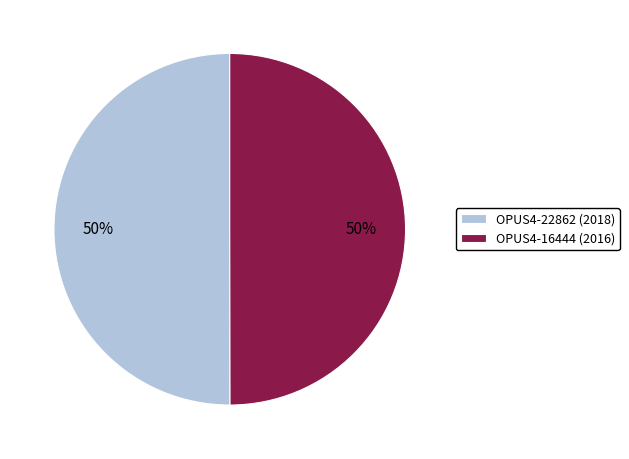

True or false: OPUS4-22862 (2018) accounts for 63% of the total.

False